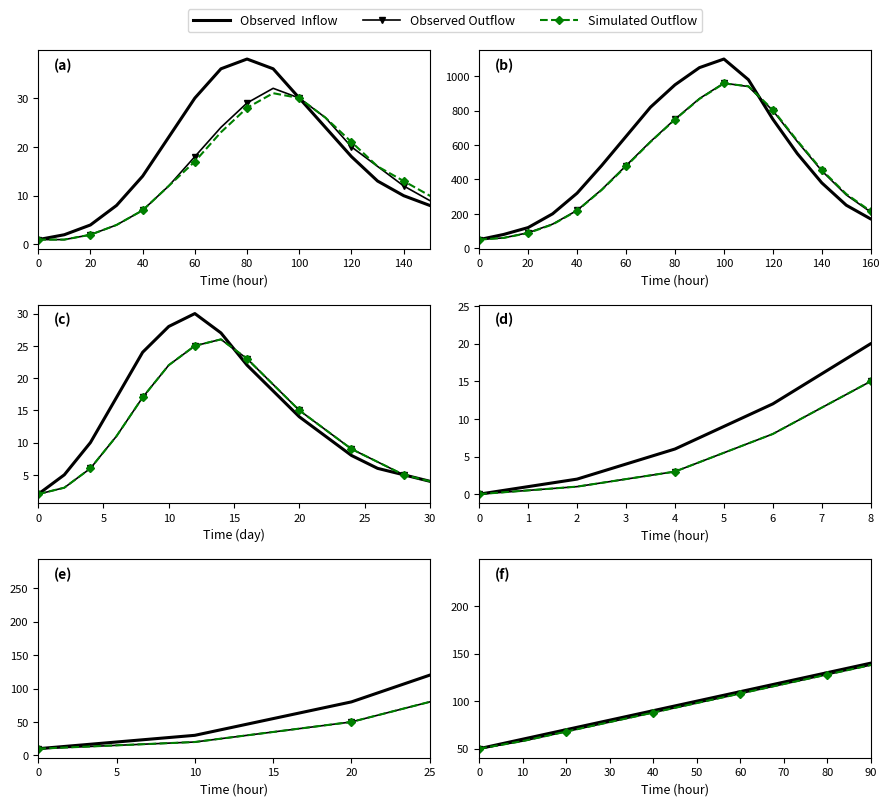

What is the sum of all Observed Outflow values?

2757